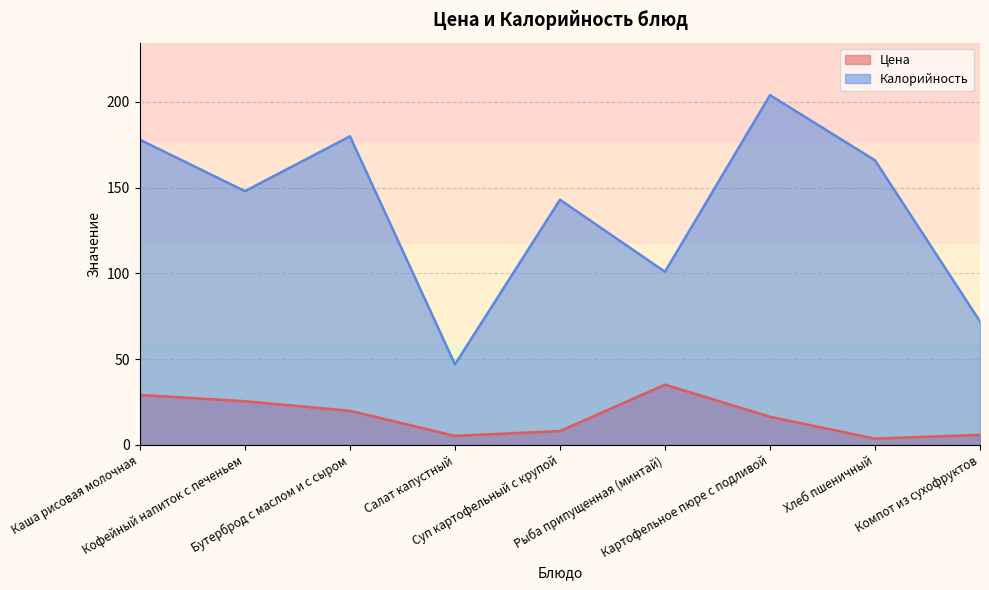

What is the minimum value shown in the chart?

3.7